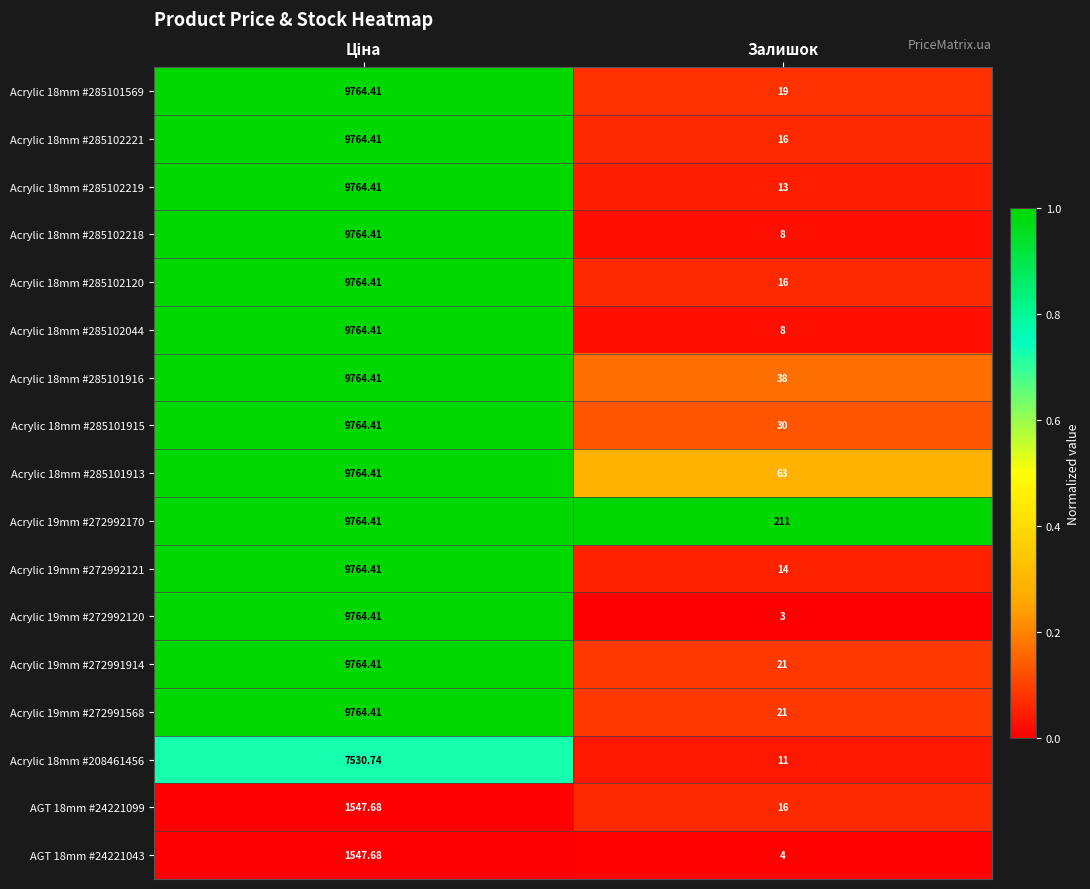

Is the value of Acrylic 18mm #285101913 at Залишок greater than the value of Acrylic 19mm #272992120 at Залишок?

Yes